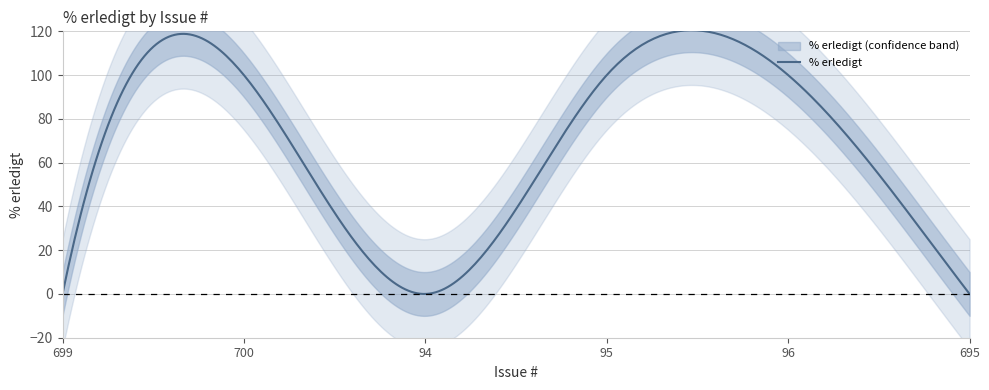

List the labels in order of value, largest first.

700, 95, 96, 699, 94, 695